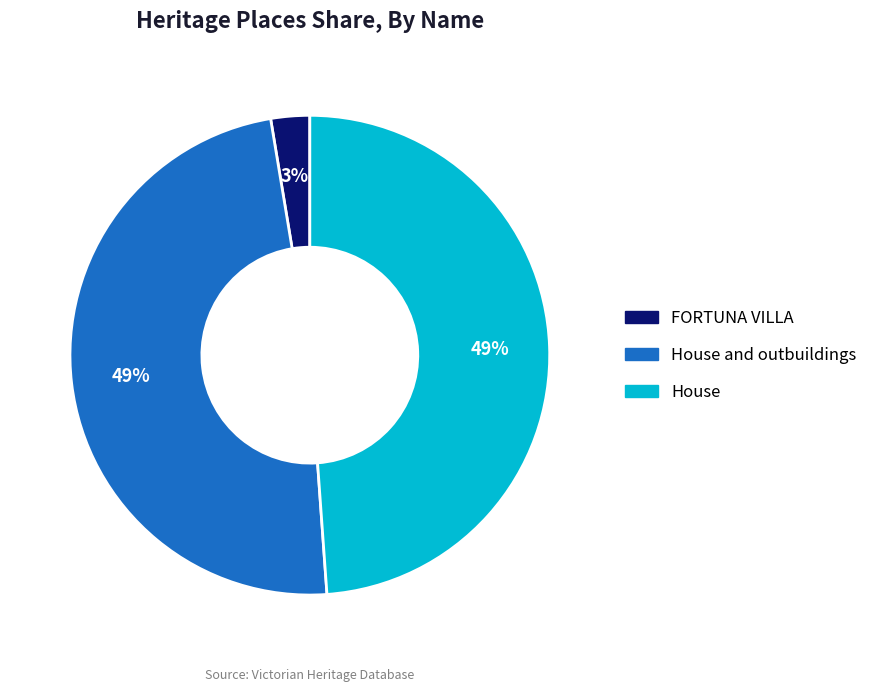

What is the ratio of the value at House to the value at House and outbuildings?

1.0